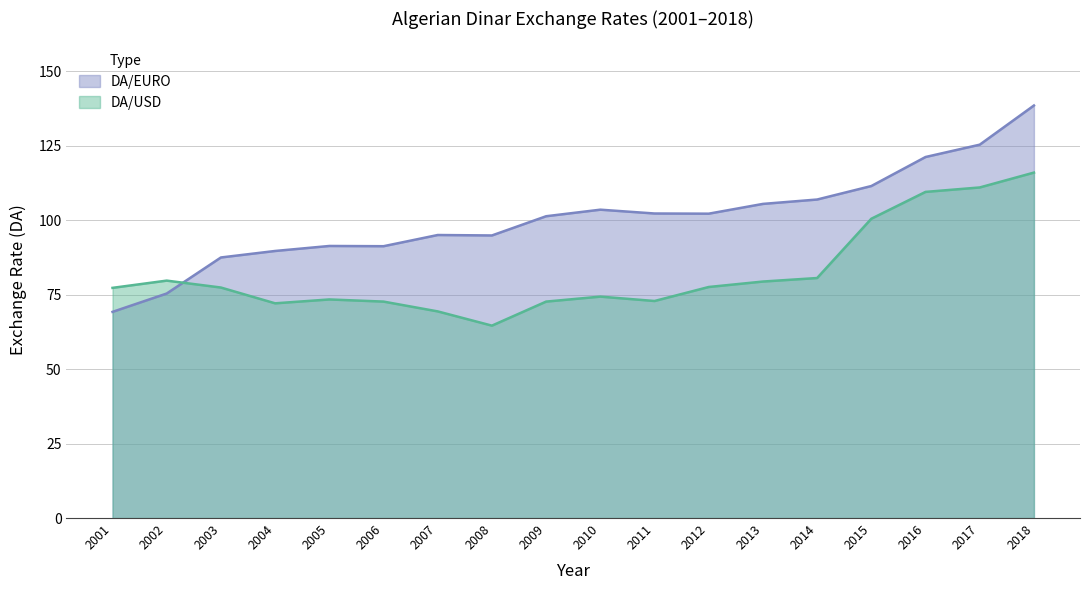

At which label does DA/EURO reach its peak?

2018